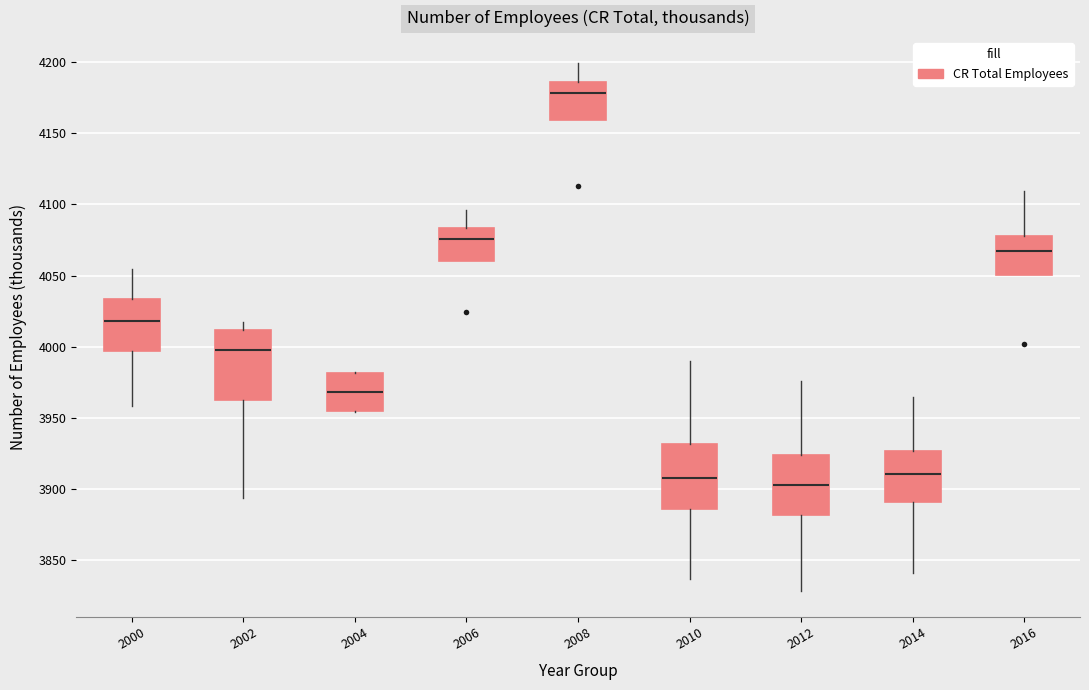

Reading left to right, read every box against the y-axis: the position of its median line, the range the box covers, and the ends of its whiskers. The values are not printed on the chart, so give them approximately, as read against the axis.

2000: median 4020, box 3995 to 4035, whiskers 3960 to 4055
2002: median 4000, box 3965 to 4010, whiskers 3895 to 4015
2004: median 3970, box 3955 to 3980, whiskers 3955 to 3980
2006: median 4075, box 4060 to 4085, whiskers 4060 to 4095
2008: median 4180, box 4160 to 4185, whiskers 4160 to 4200
2010: median 3905, box 3885 to 3930, whiskers 3835 to 3990
2012: median 3905, box 3880 to 3925, whiskers 3830 to 3975
2014: median 3910, box 3890 to 3925, whiskers 3840 to 3965
2016: median 4065, box 4050 to 4080, whiskers 4050 to 4110